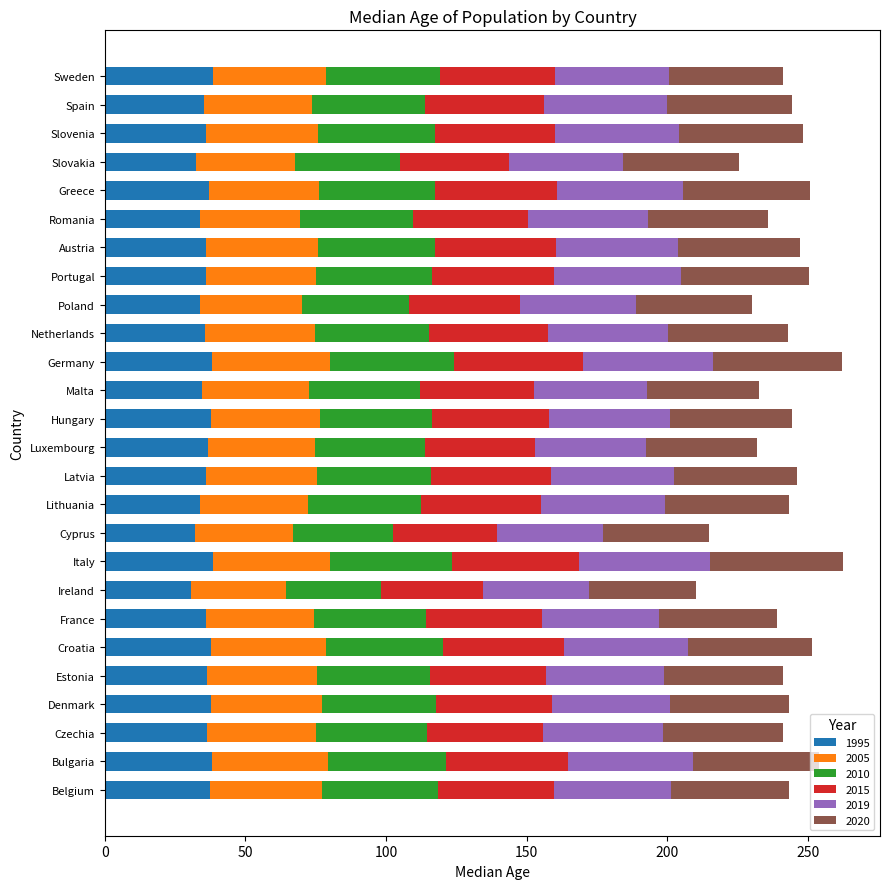

Is it true that 1995 equals 44.6 at Slovakia?

False